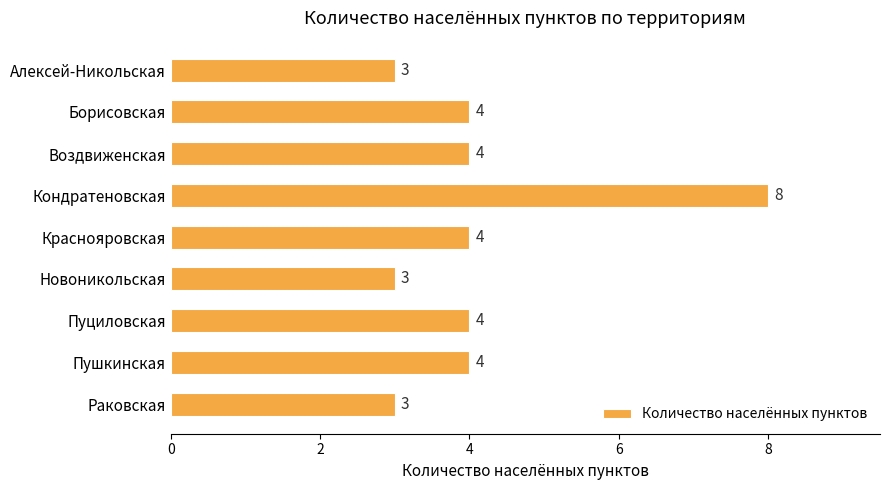

What is the change in value from Борисовская to Кондратеновская?

+4